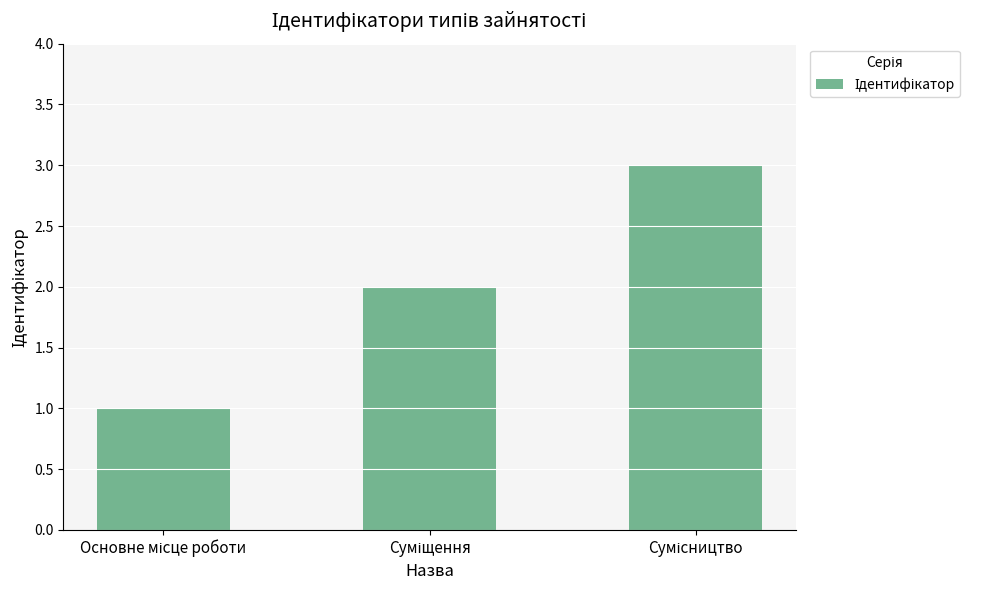

What is the greatest value displayed?

3